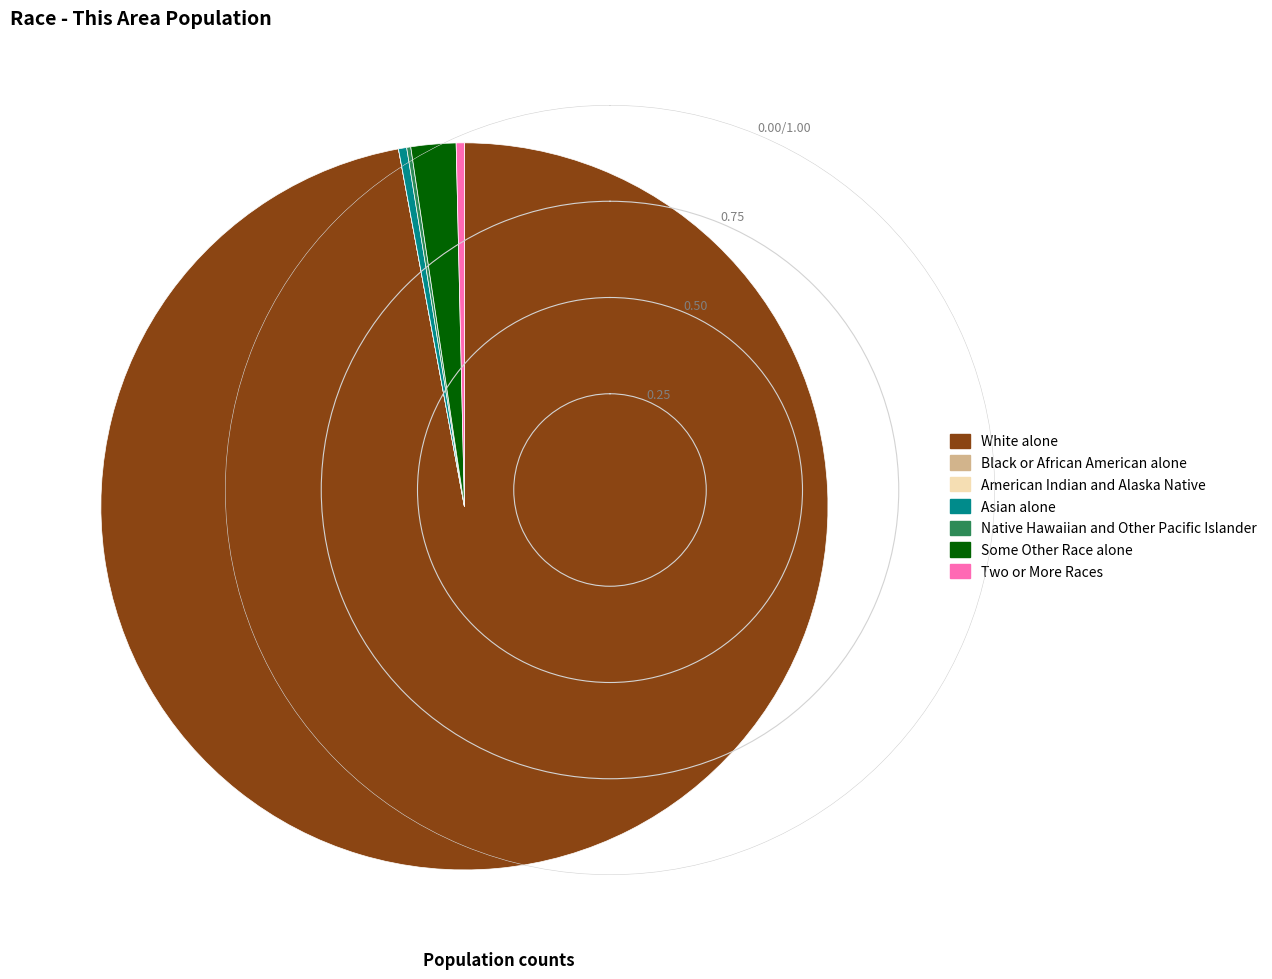

Which category has the biggest portion of the pie?

White alone